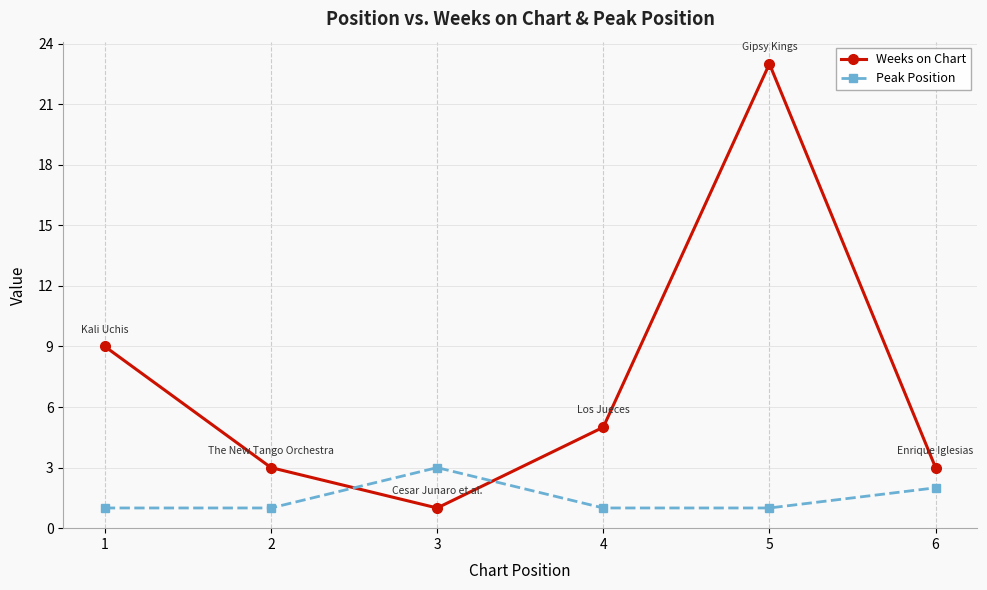

Count the Peak Position values in the range 1 to 2.

5